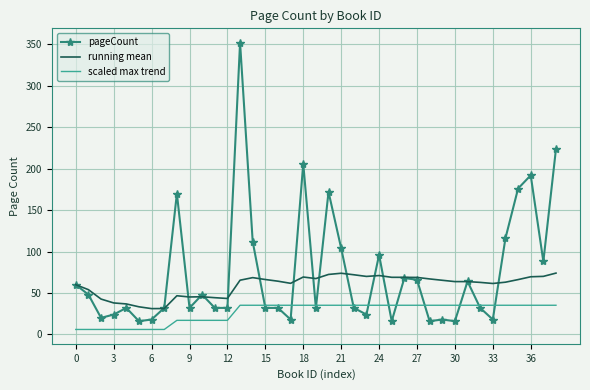

List the series in order of their peak value, highest first.

pageCount, running mean, scaled max trend